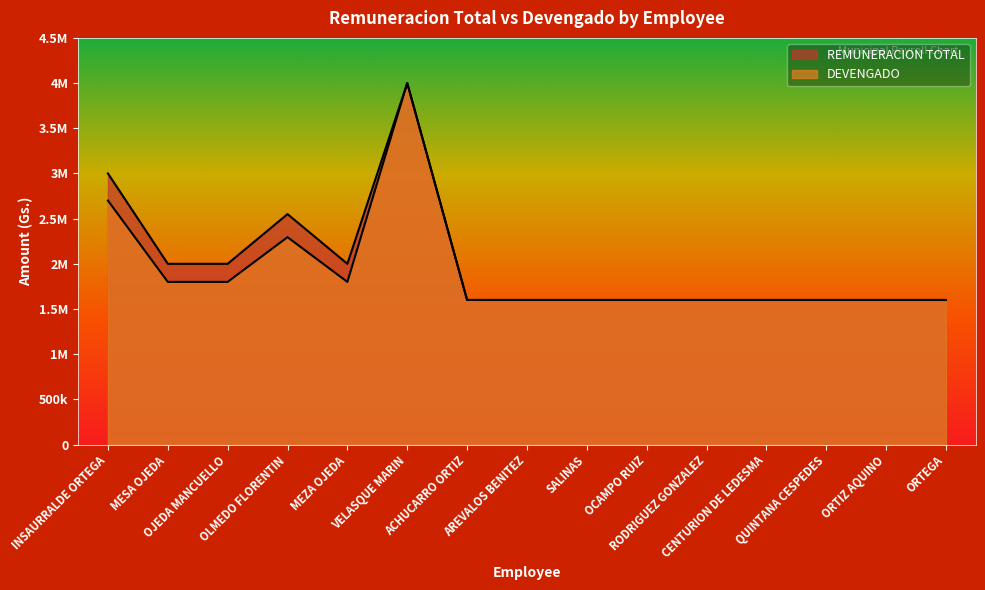

How many data points in REMUNERACION TOTAL are above 1600000?

6